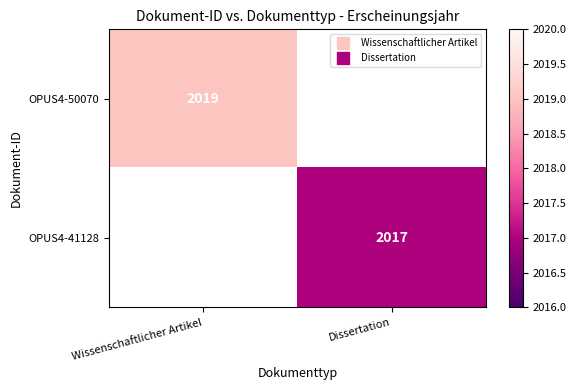

What value does the OPUS4-41128 series have at Dissertation?

2017.0